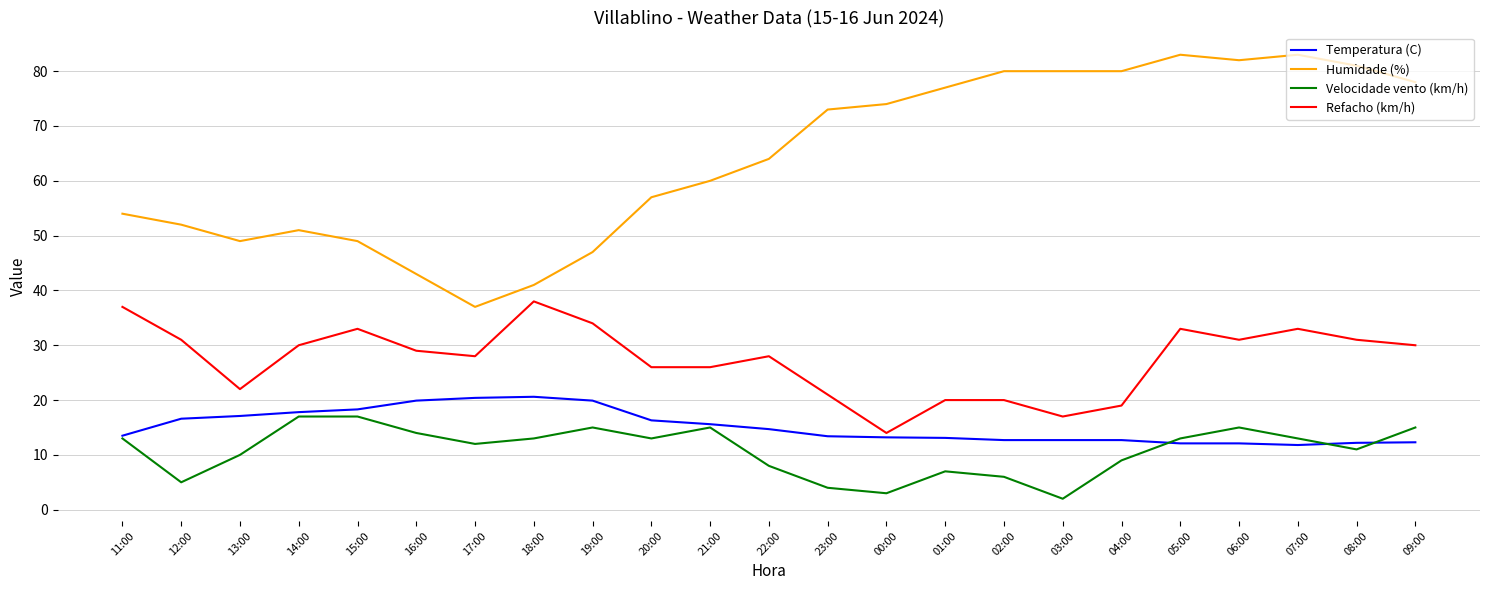

What is the total value across all series at 13:00?

98.1